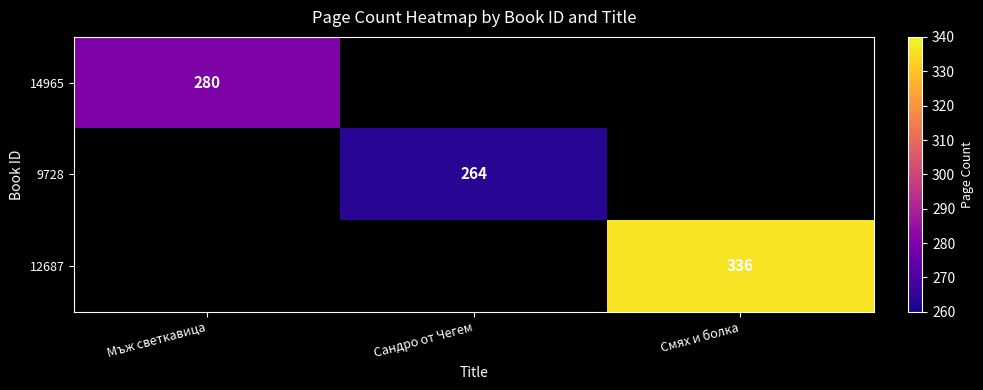

Which has a higher value, Сандро от Чегем or Мъж светкавица?

Мъж светкавица